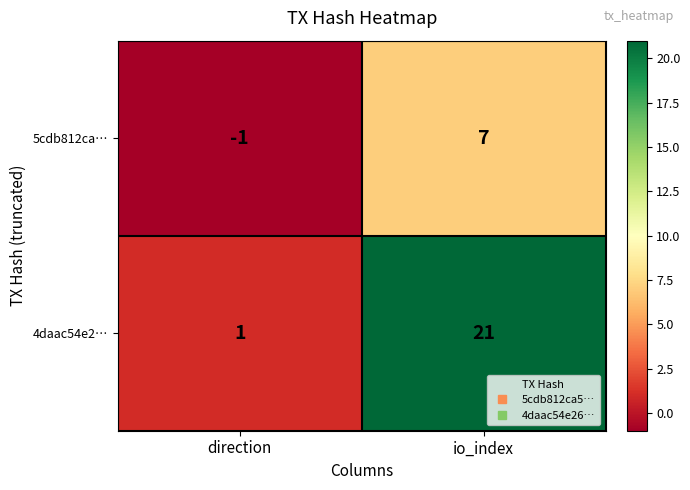

Reading left to right, what are all the values shown in this chart?

5cdb812ca…: -1	7
4daac54e2…: 1	21